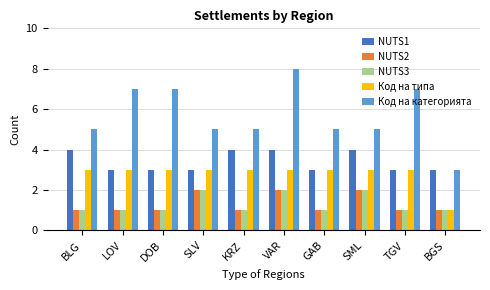

What is the label of the 9th bar from the left?

TGV